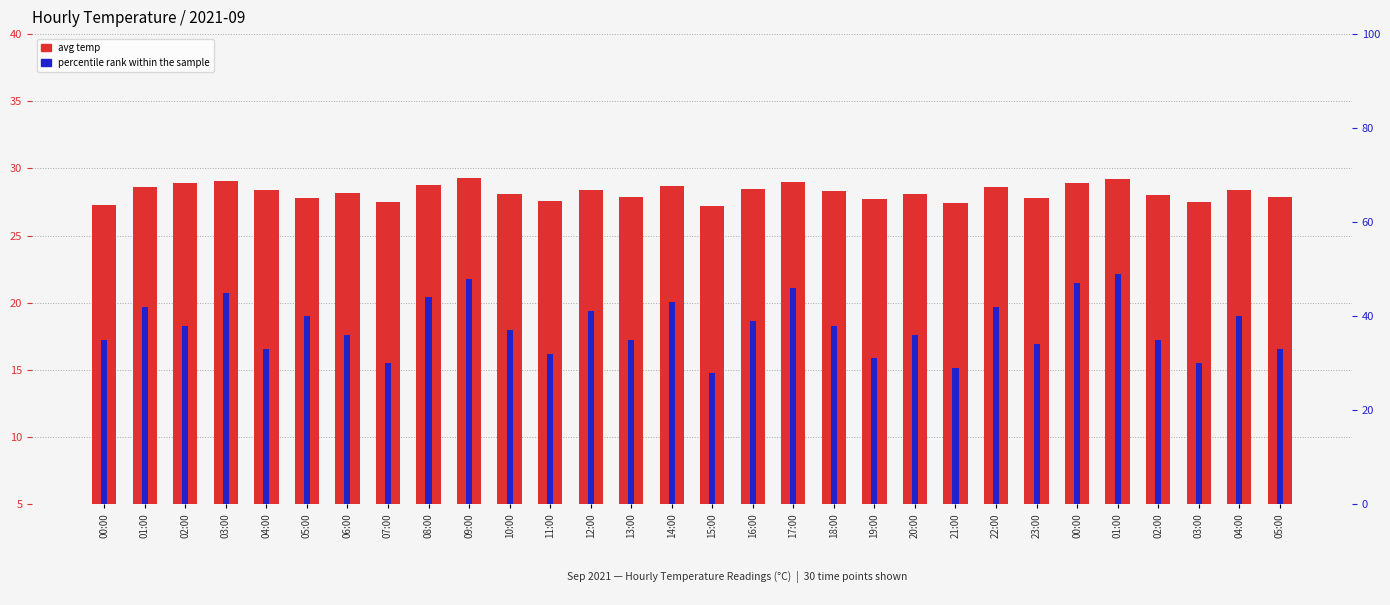

How many series are shown in this chart?

2